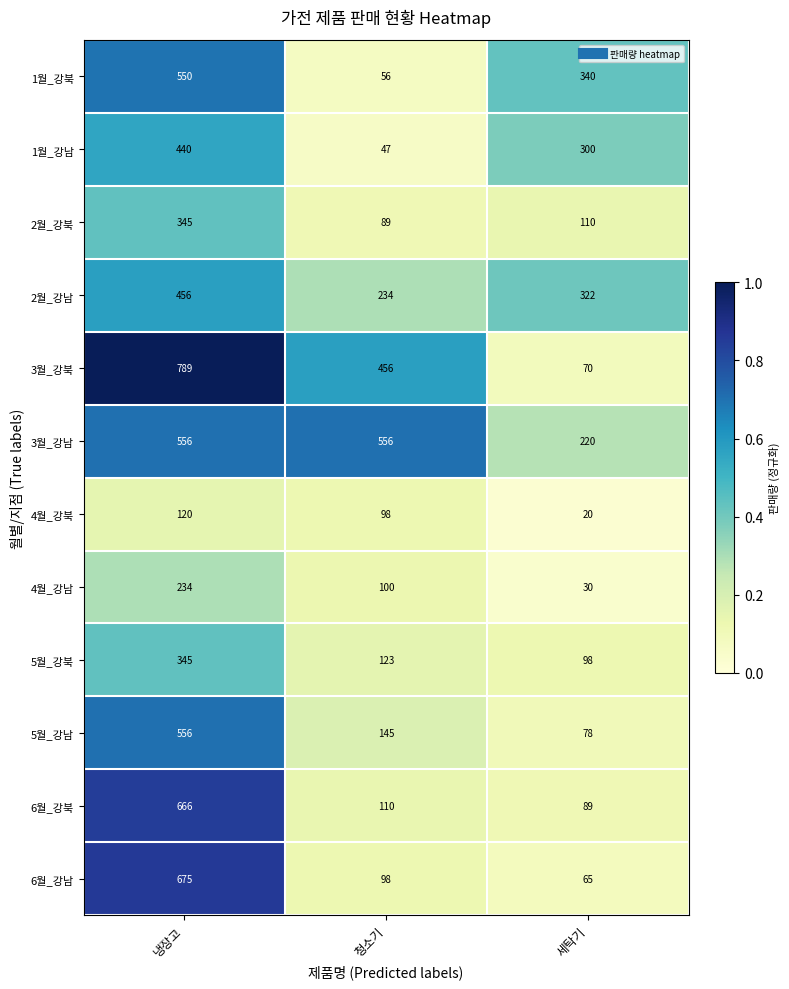

At which category does the chart reach its peak across all series?

냉장고